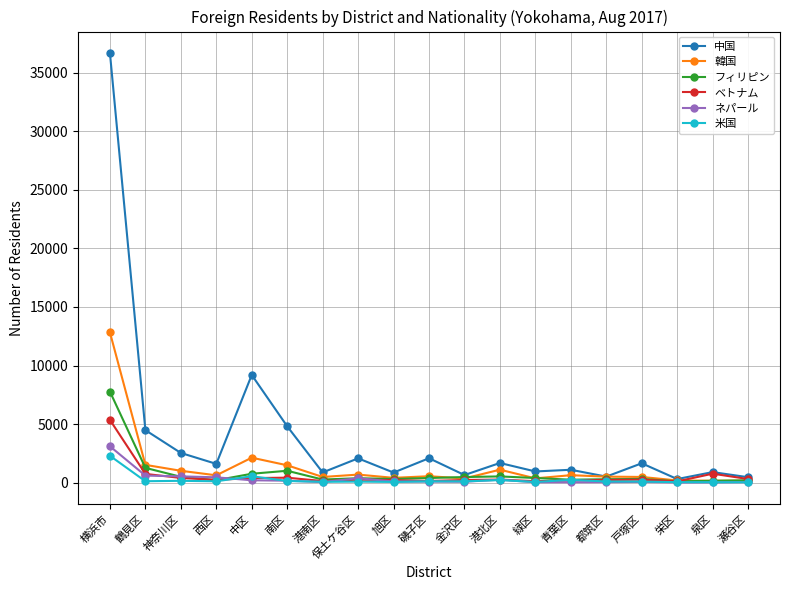

Is the value of フィリピン at 磯子区 greater than the value of ベトナム at 鶴見区?

No